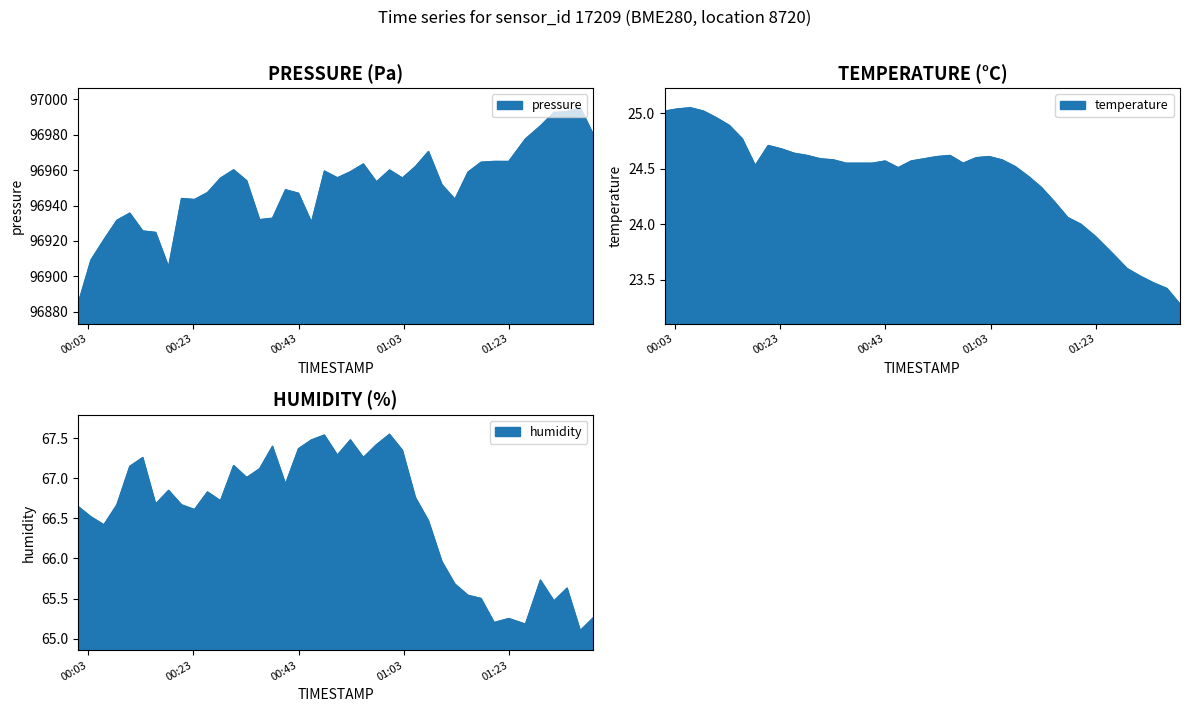

How many interior local peaks does the humidity series have?

11